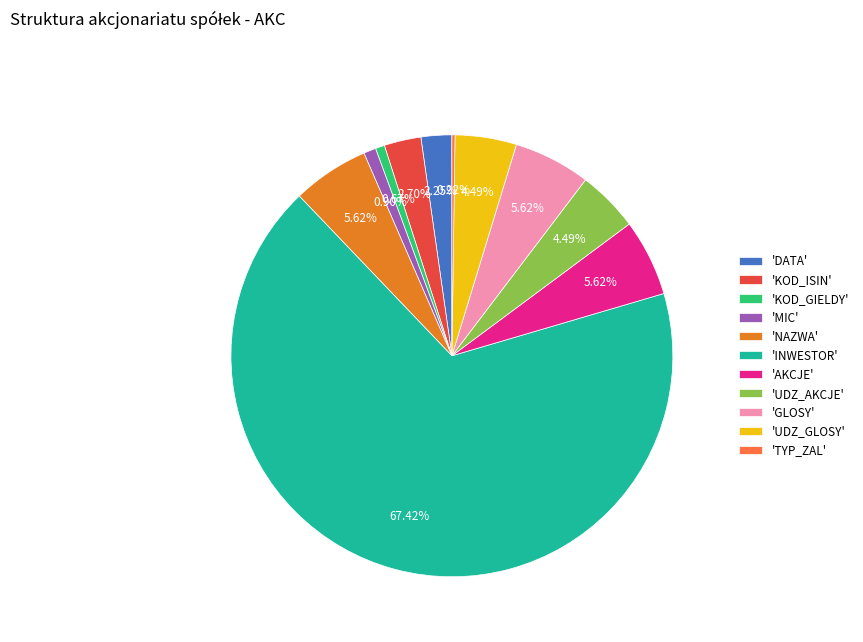

To the nearest percent, what is the difference between the largest and smallest slice percentages?

67%